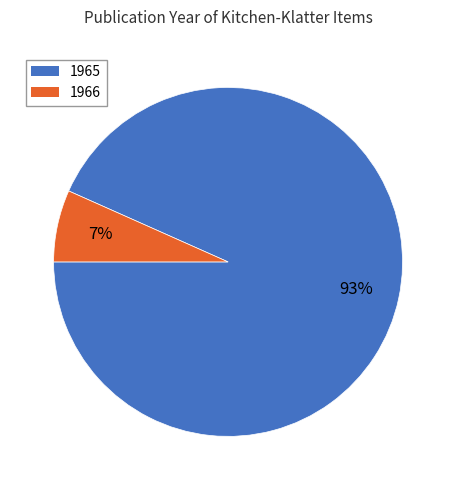

Does any single category account for the majority?

Yes